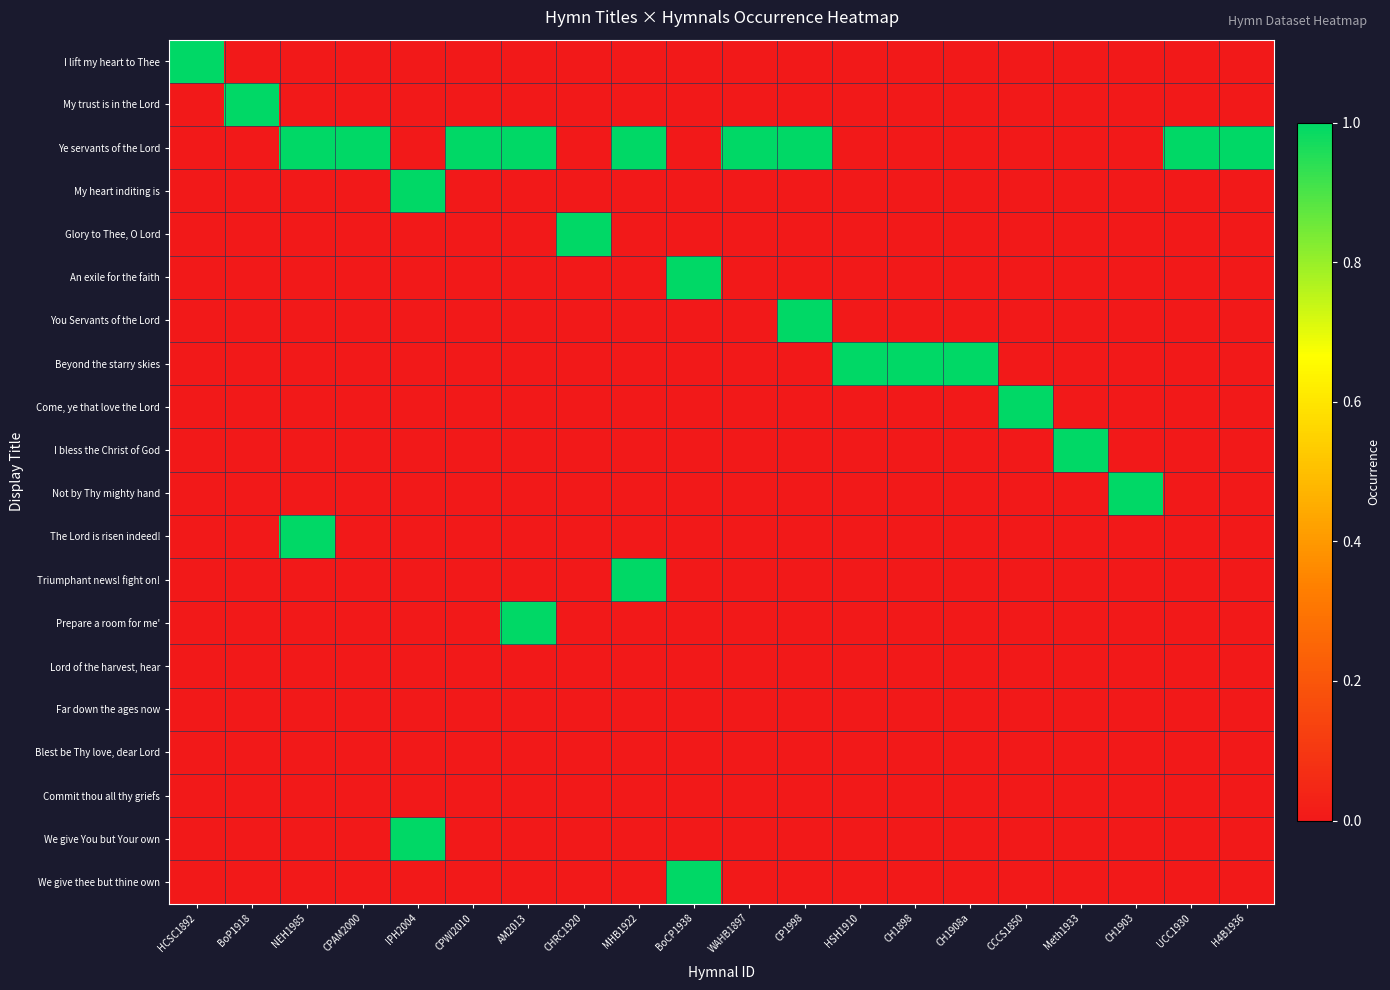

What is the total value across all series at CP1998?

2